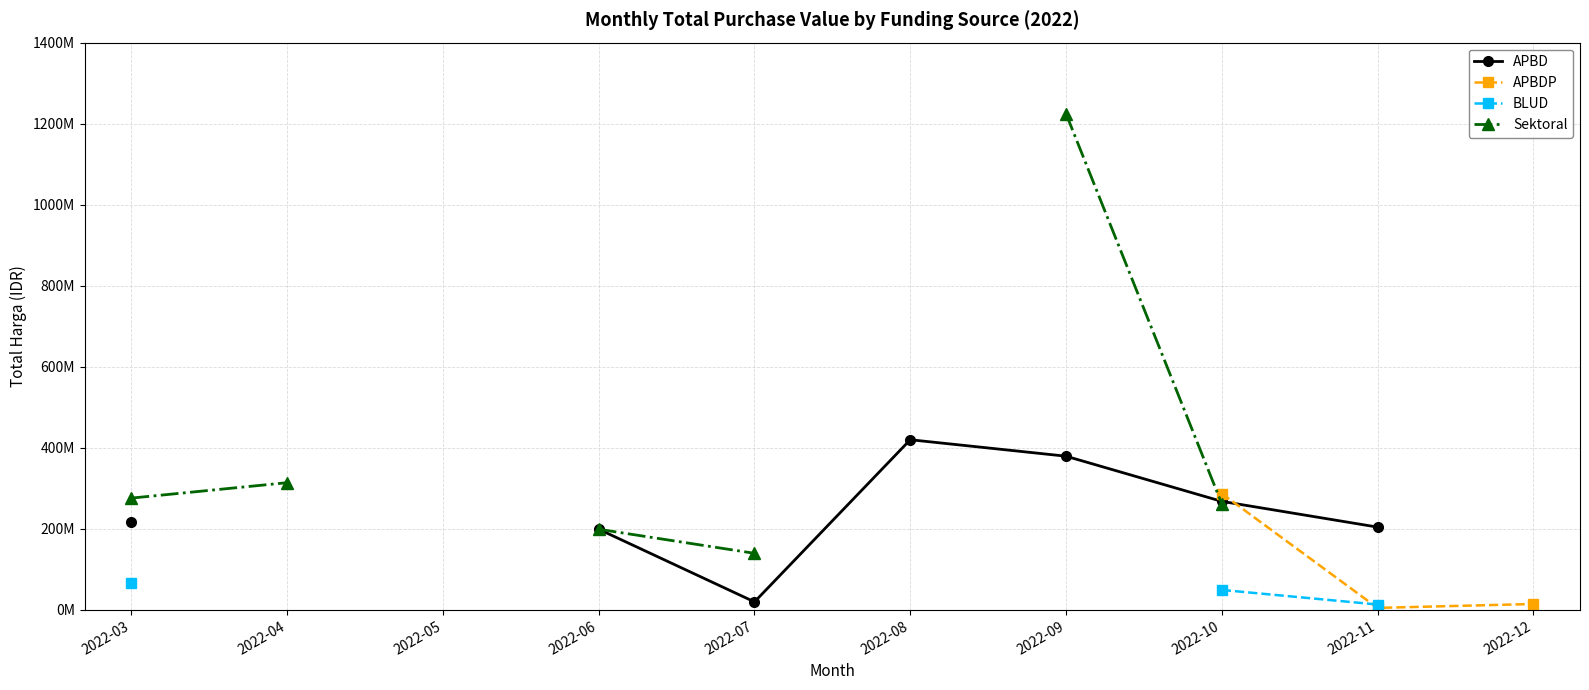

How many interior local valleys does the APBDP series have?

1